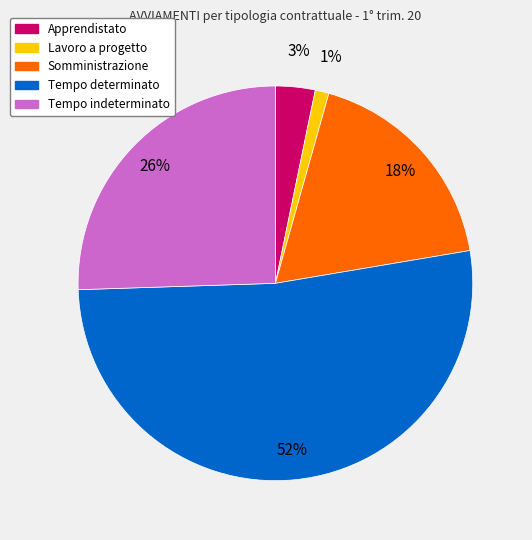

What percentage is the Tempo determinato slice, to the nearest percent?

52%